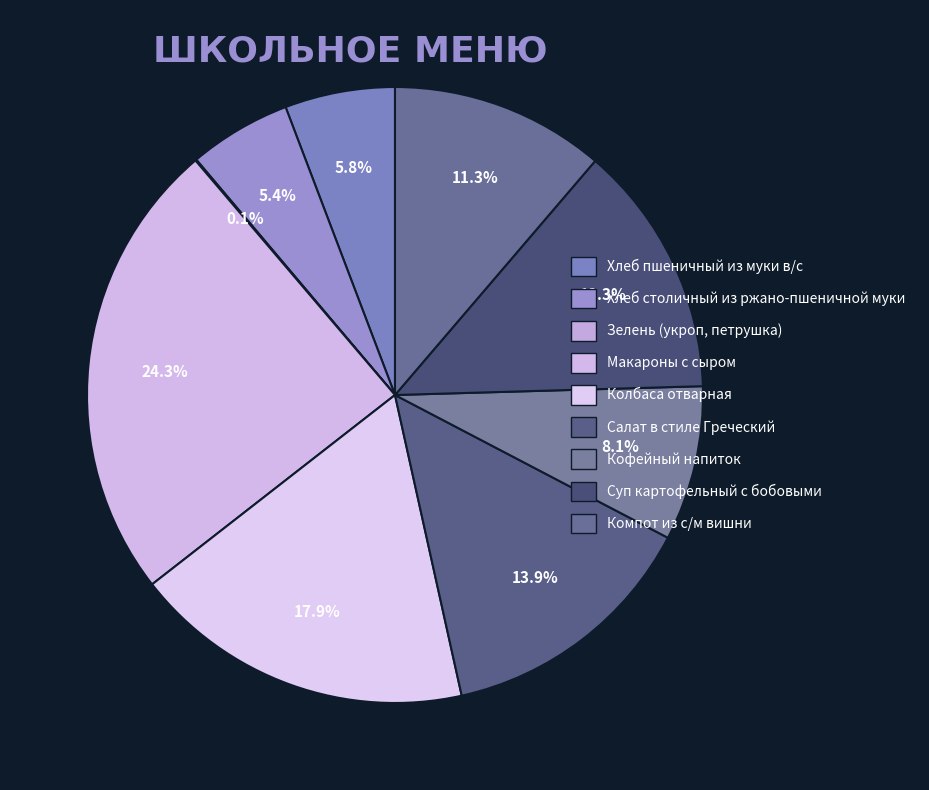

What is the change in value from Хлеб пшеничный из муки в/с to Макароны с сыром?

+186.0